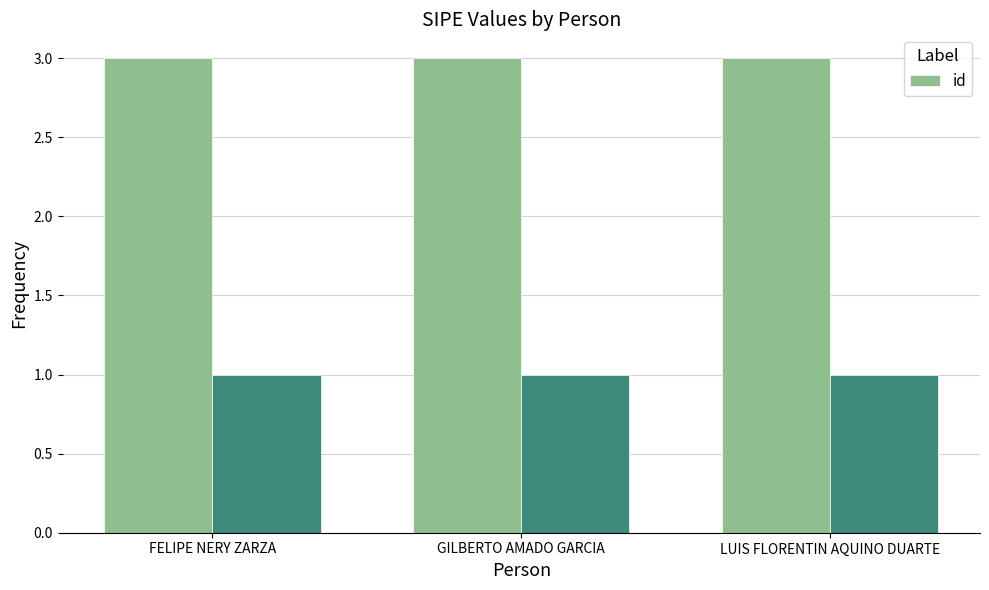

Which has a higher value, FELIPE NERY ZARZA or LUIS FLORENTIN AQUINO DUARTE?

FELIPE NERY ZARZA